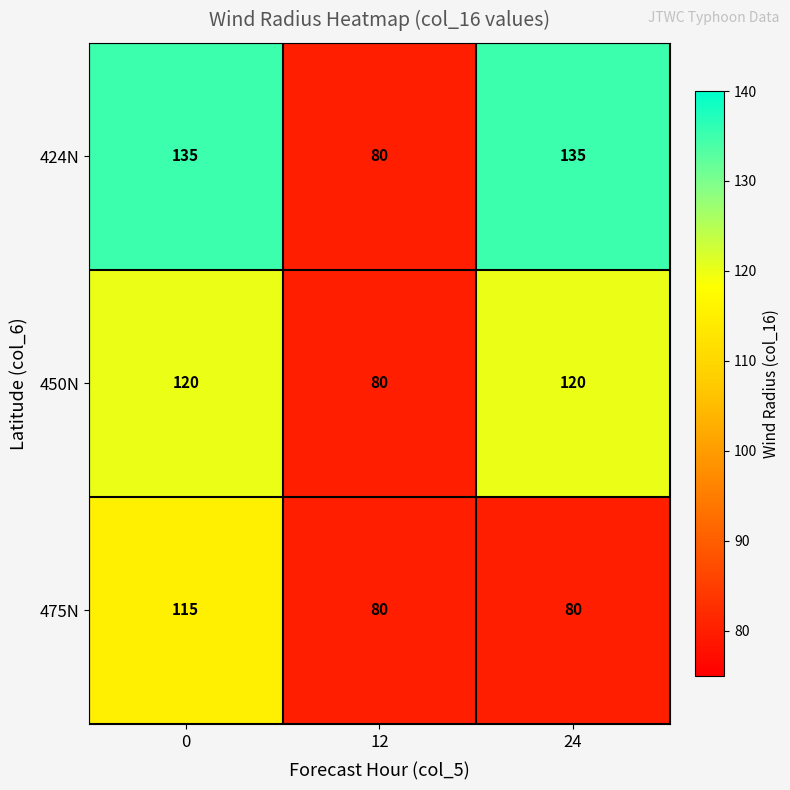

Which series has the largest range (max minus min)?

424N